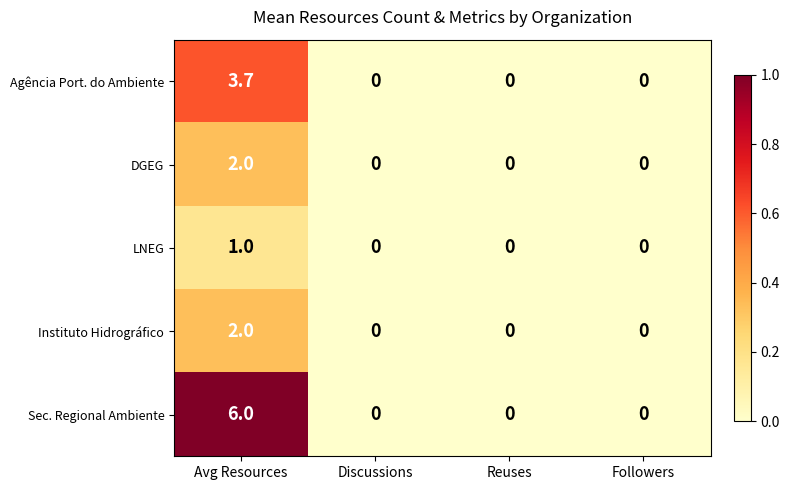

How many data points does each series have?

4